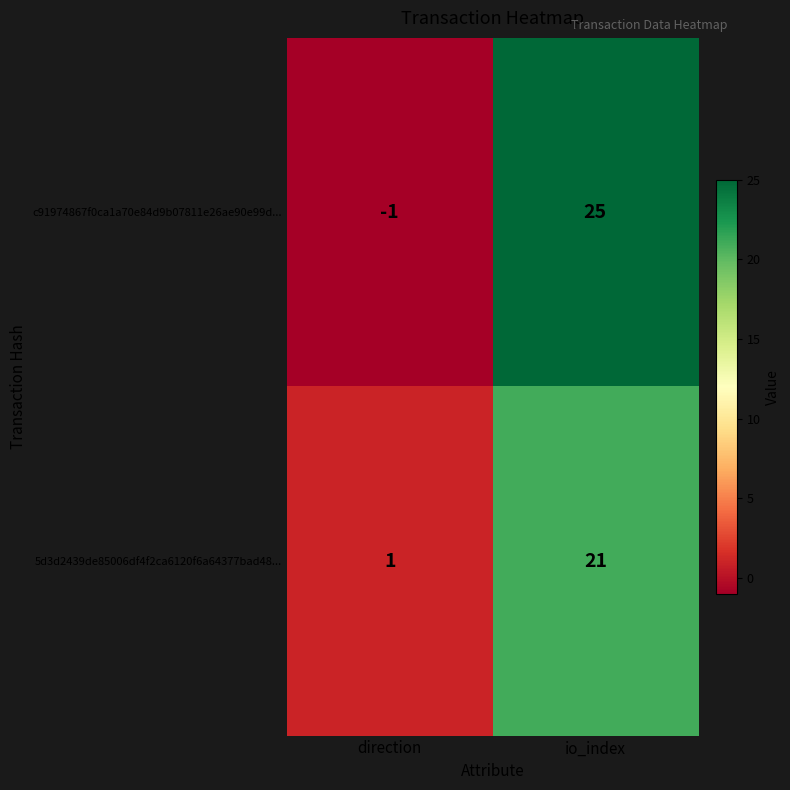

At which category does the chart reach its minimum across all series?

direction